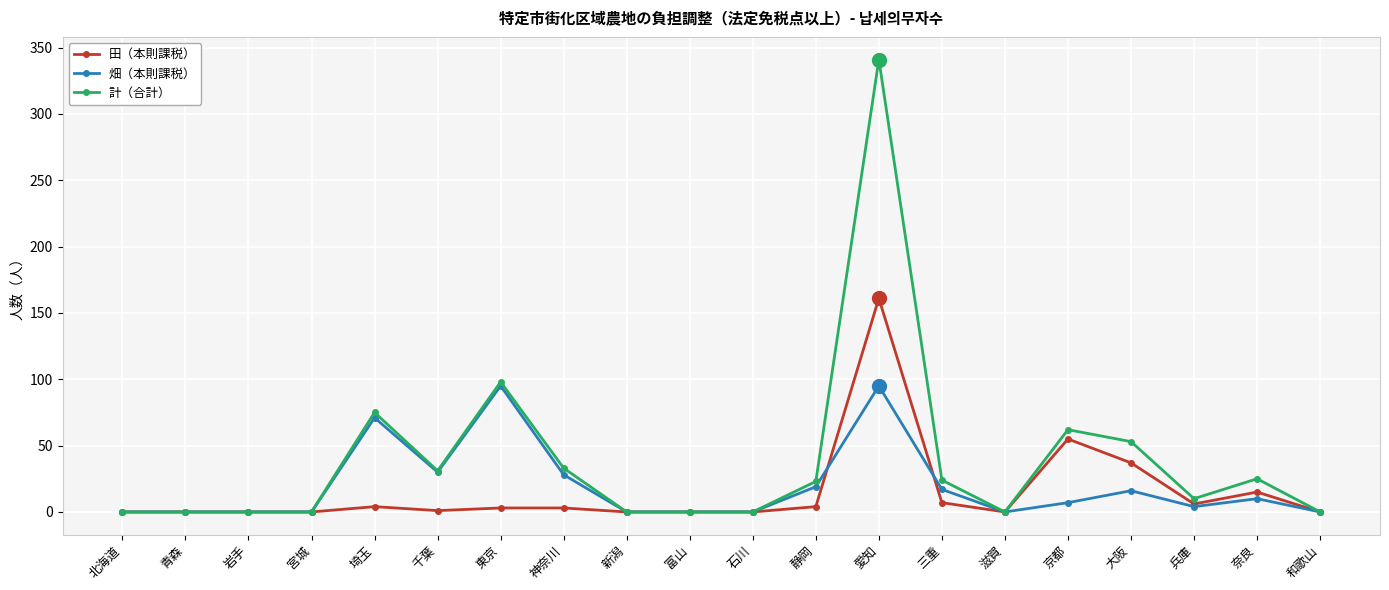

What is the sum of the 田（本則課税） values at 兵庫 and 新潟?

6